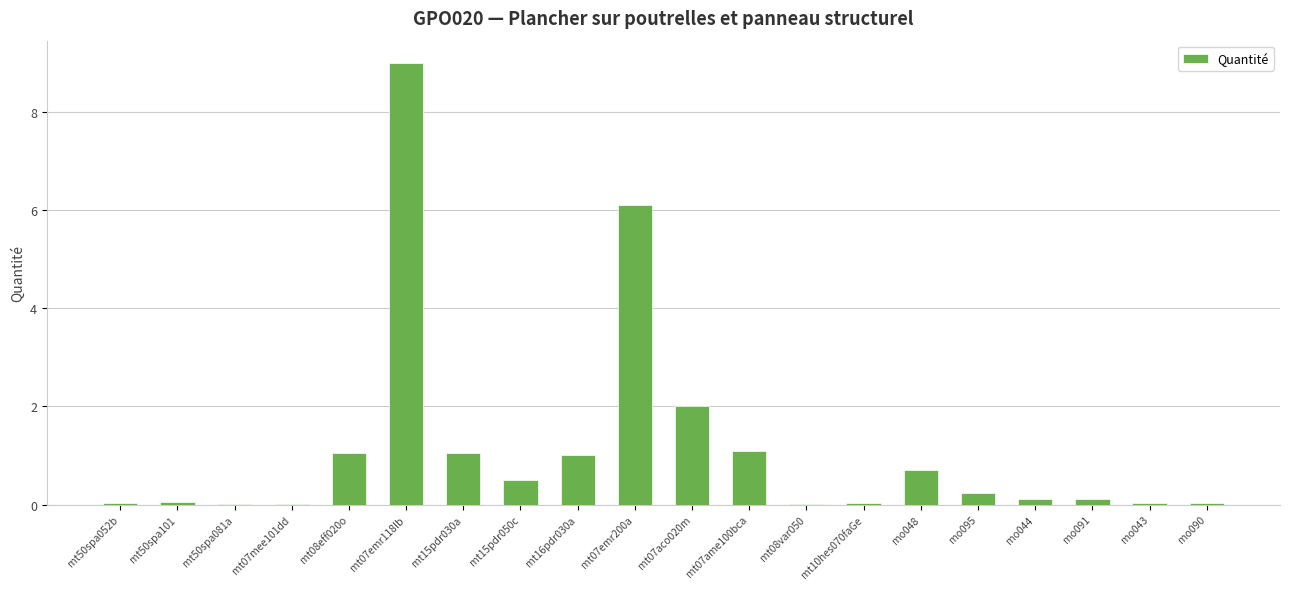

What is the difference between the values at mt07aco020m and mt10hes070faGe?

2.0